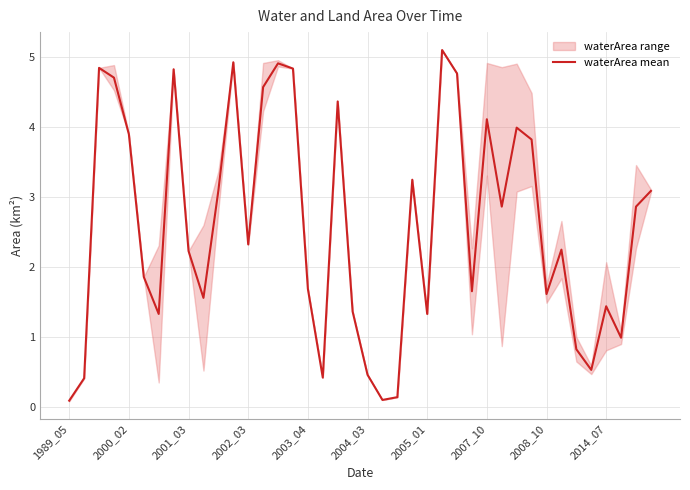

What is the greatest value displayed?

5.1